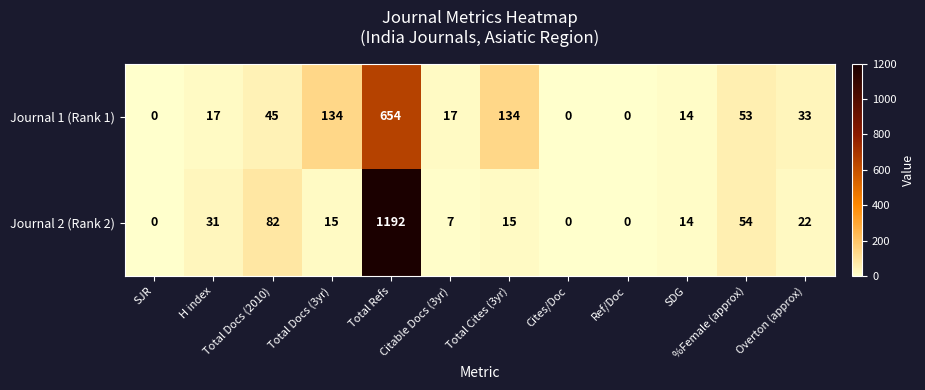

What is the difference between the second highest and minimum values in the Journal 1 (Rank 1) series?

134